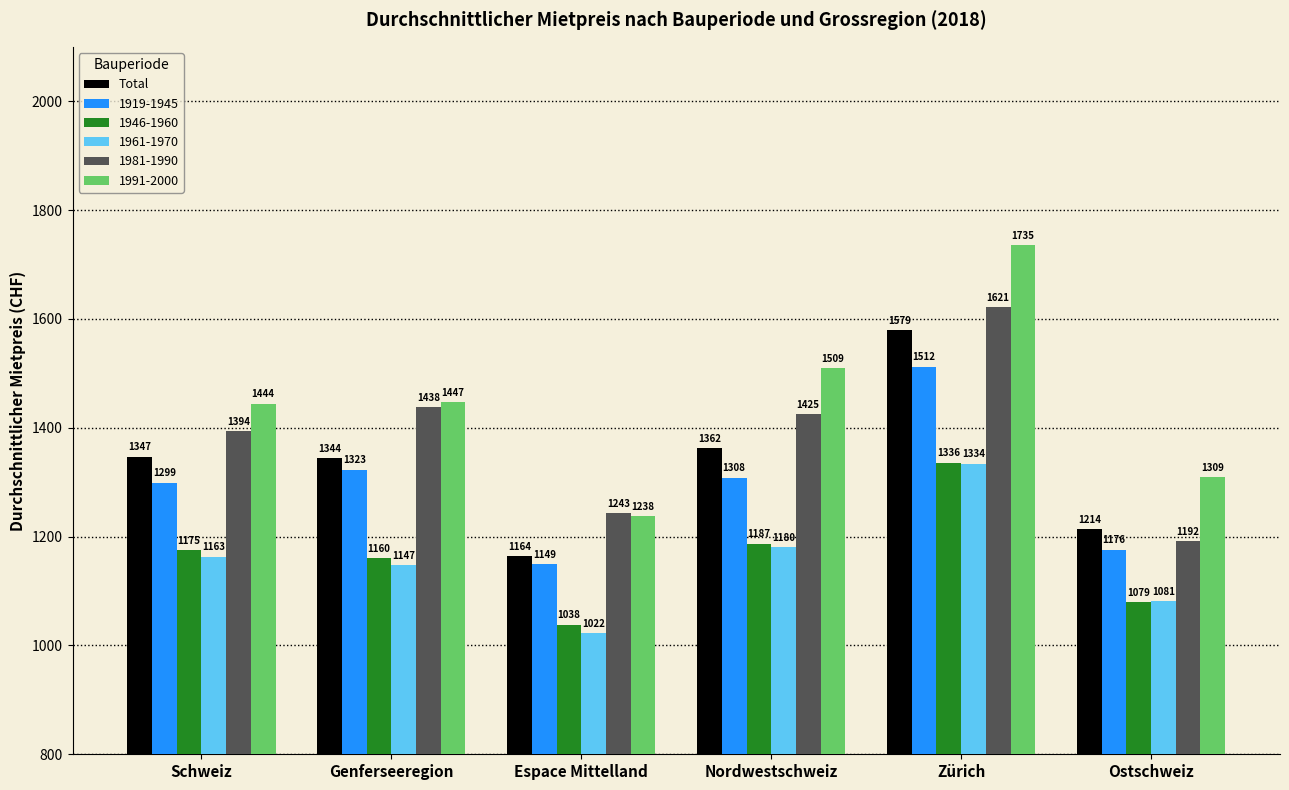

True or false: 1981-1990 has a value of 1425 at Nordwestschweiz.

True